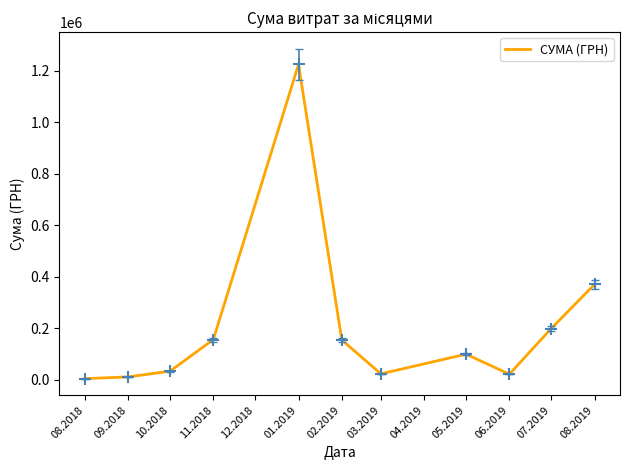

Between 02.2019 and 03.2019, which is larger?

02.2019